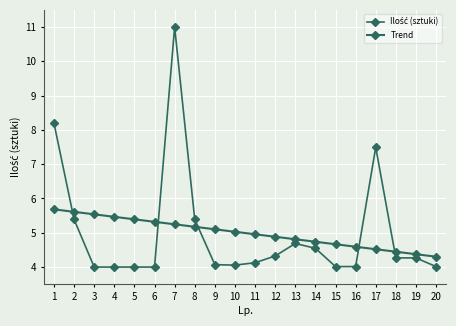

Between 19 and 20, which series saw the biggest shift?

Ilość (sztuki)